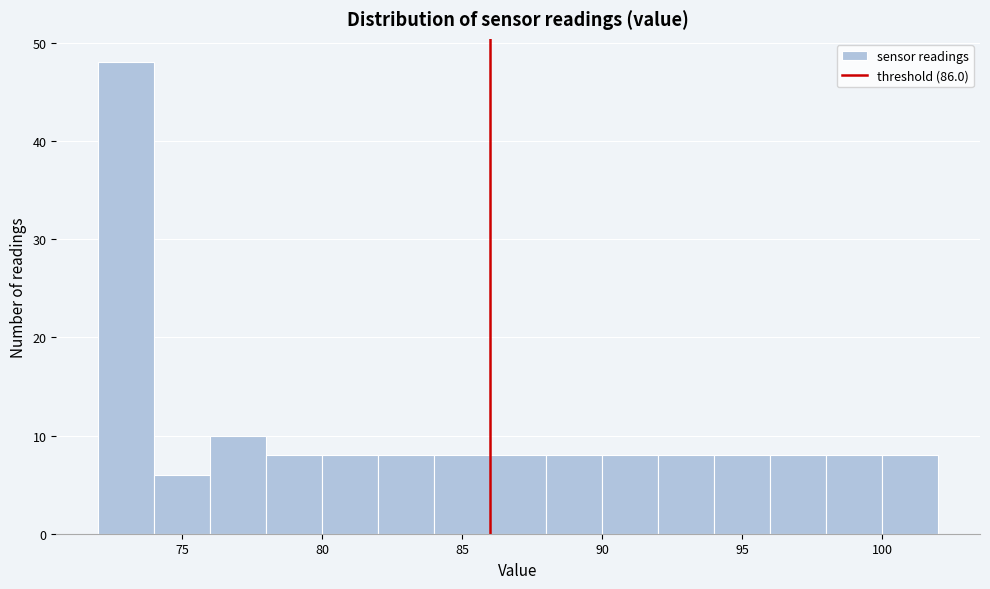

How tall is the bar that spans 86 to 88 on the x-axis? The values are not printed on the chart, so give them approximately, as read against the axis.

8